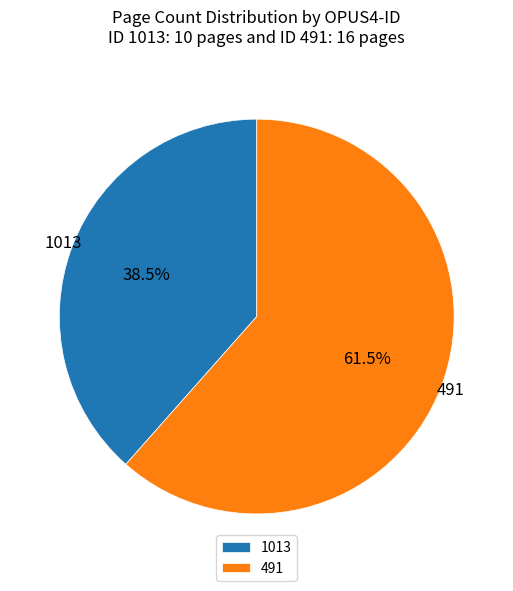

Approximately how many times larger is the value at 1013 compared to 491?

0.6